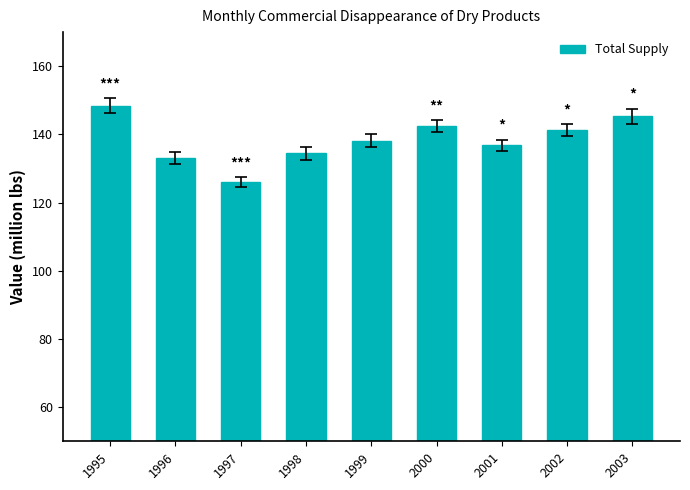

Where does the data first go above 138?

1995